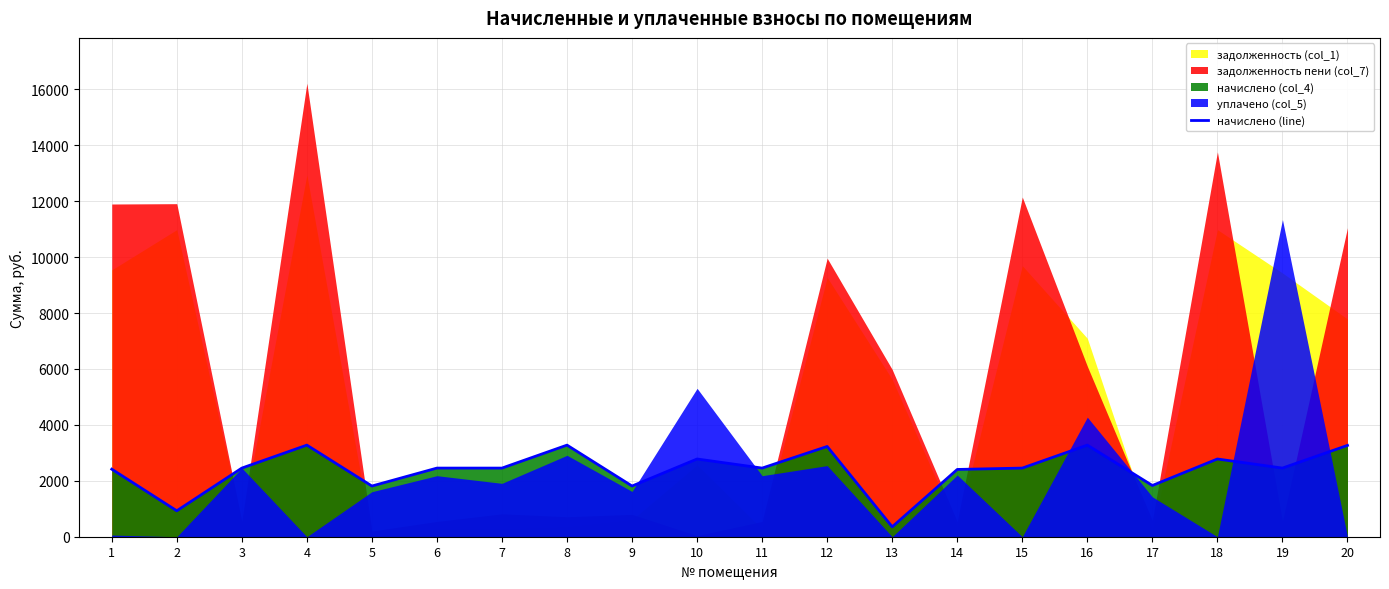

Which category has the lowest value across all series?

13